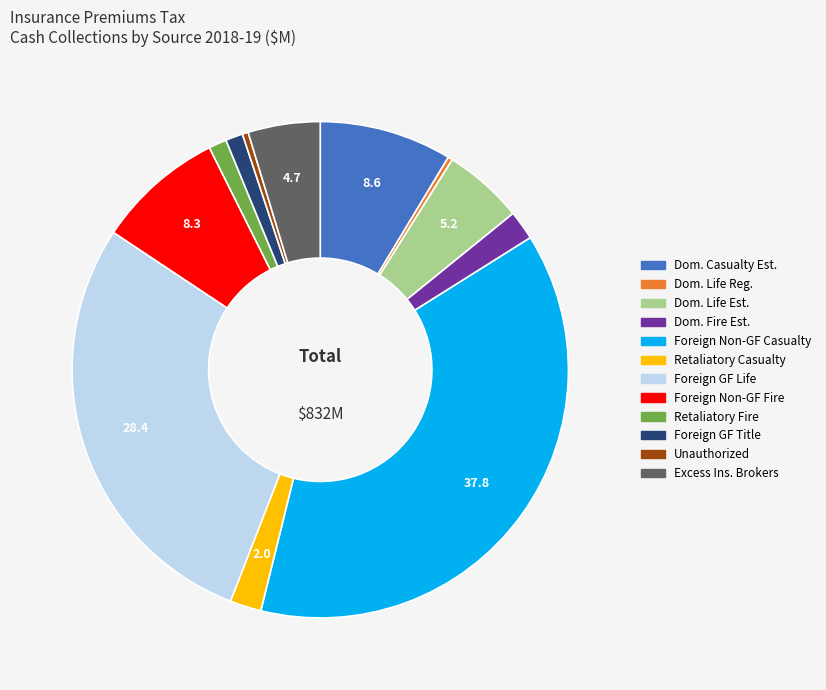

Does any single category account for the majority?

No